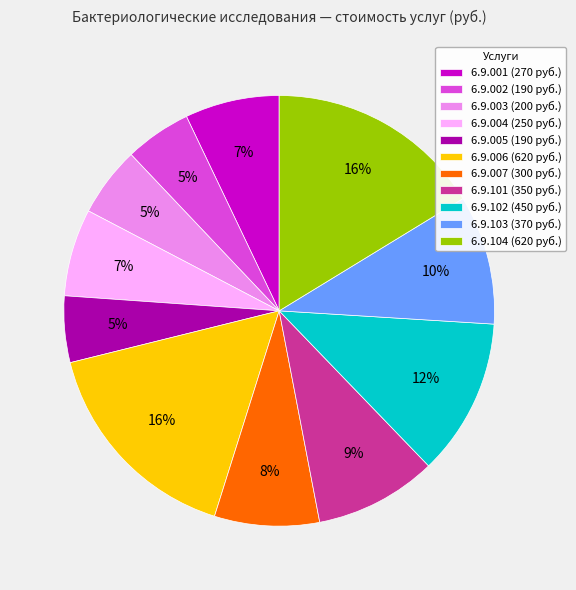

Is there any slice that represents more than half of the pie?

No